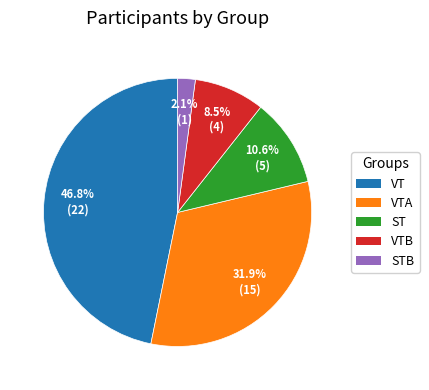

Is there any slice that represents more than half of the pie?

No